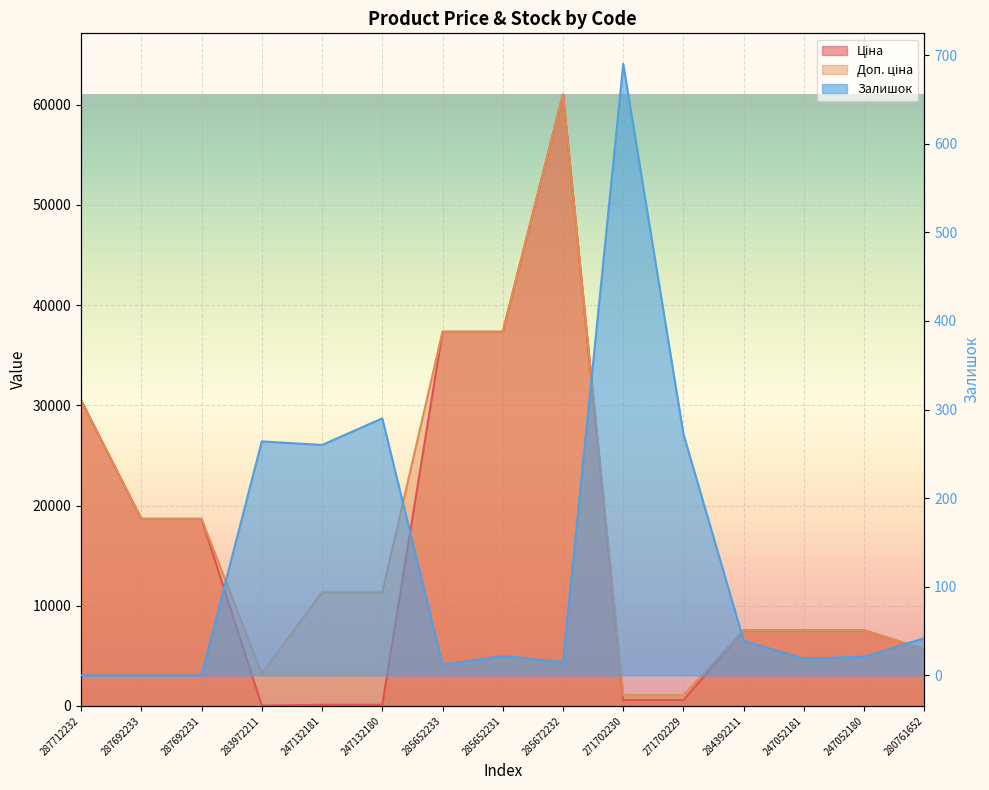

At which category does Доп. ціна reach its first local peak?

285672232